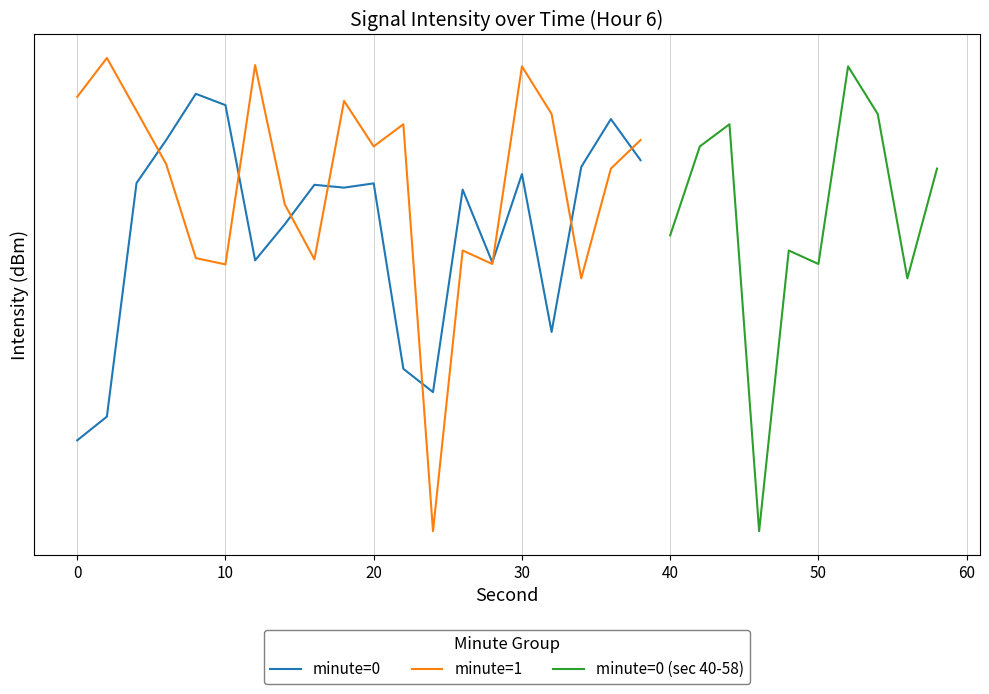

Rank the series at 36 from highest to lowest value.

minute=0, minute=1